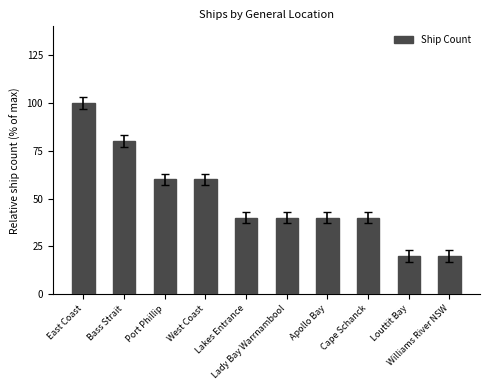

What is the smallest value displayed?

20